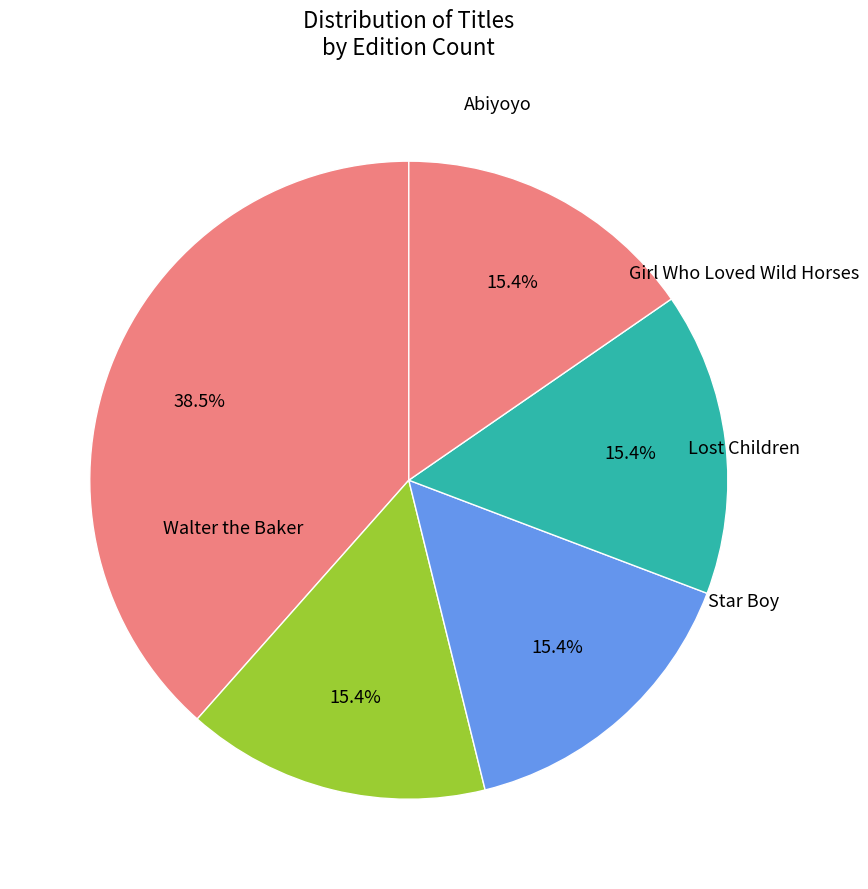

Rank the categories by value from lowest to highest.

Abiyoyo, Girl Who Loved Wild Horses, Lost Children, Star Boy, Walter the Baker